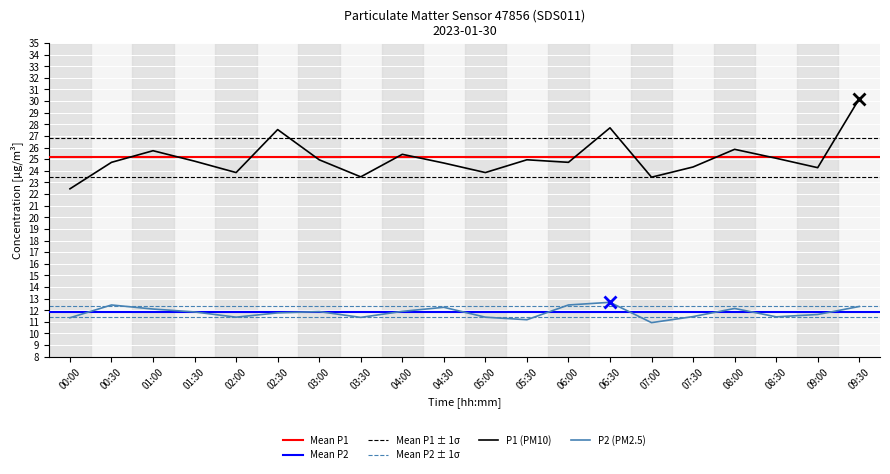

The P2 series shows 3.3 at 01:00. True or false?

False